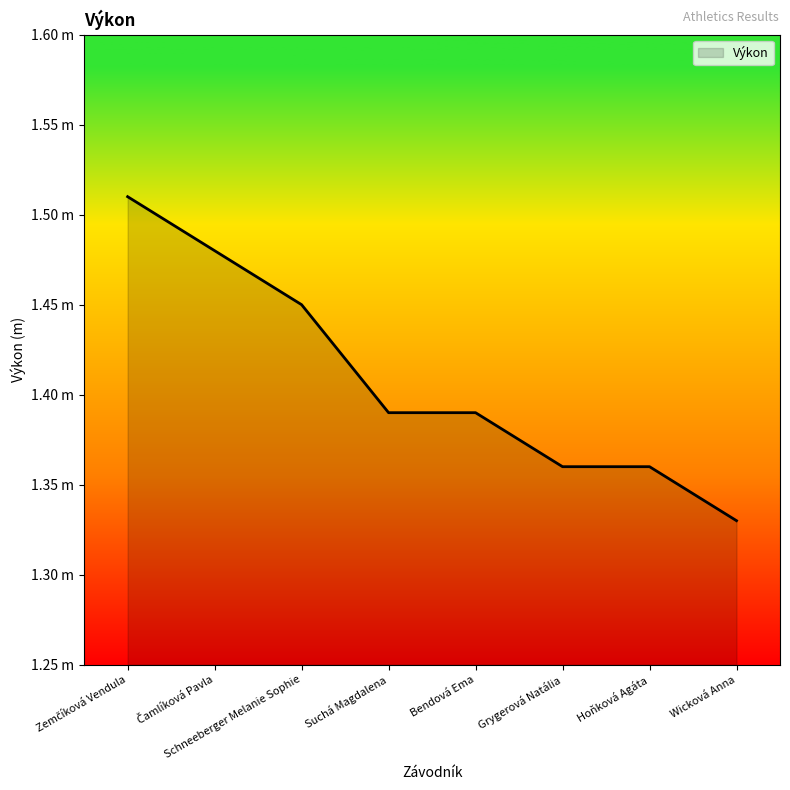

The value at Schneeberger Melanie Sophie is 0.8. True or false?

False